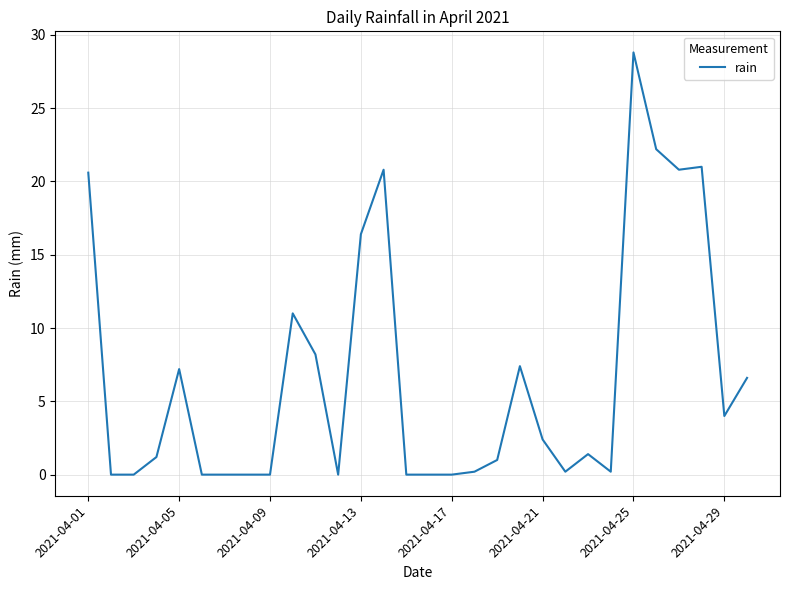

How many lines are shown in the chart?

1